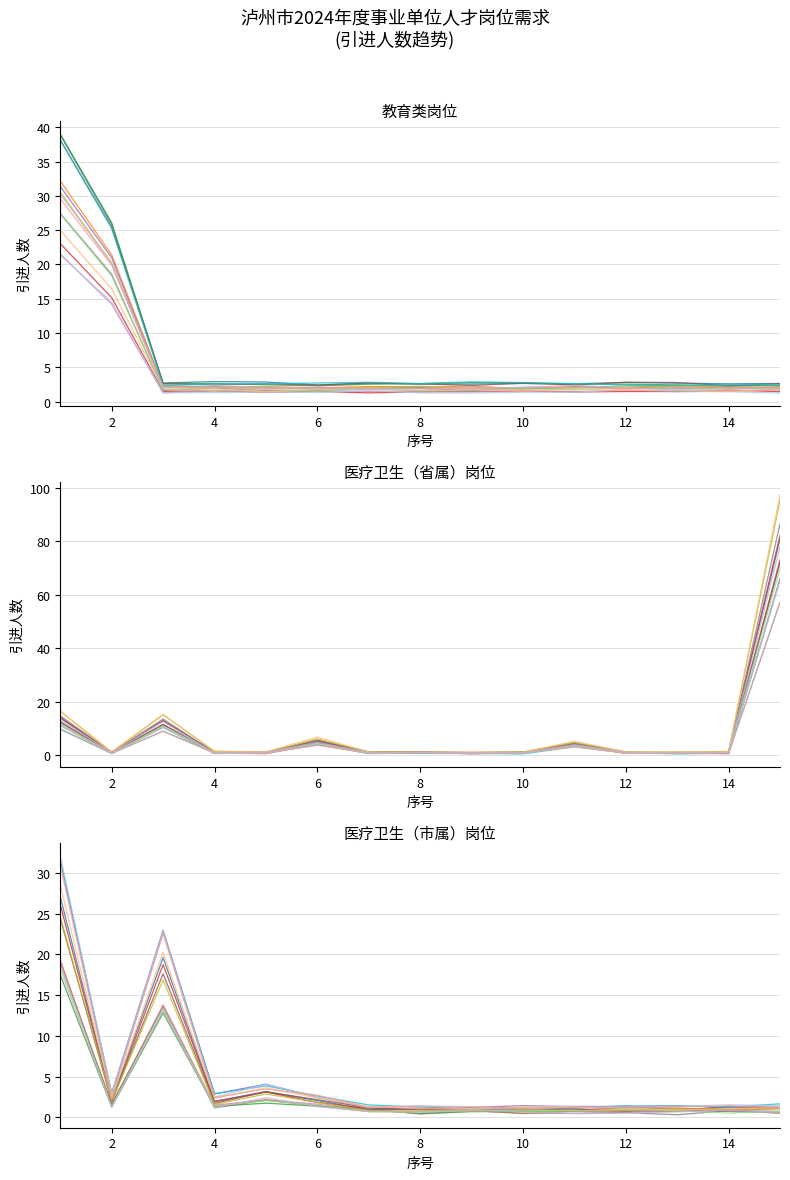

Between which two adjacent categories do 教育 and 医疗卫生_市属 first intersect?

2 and 3